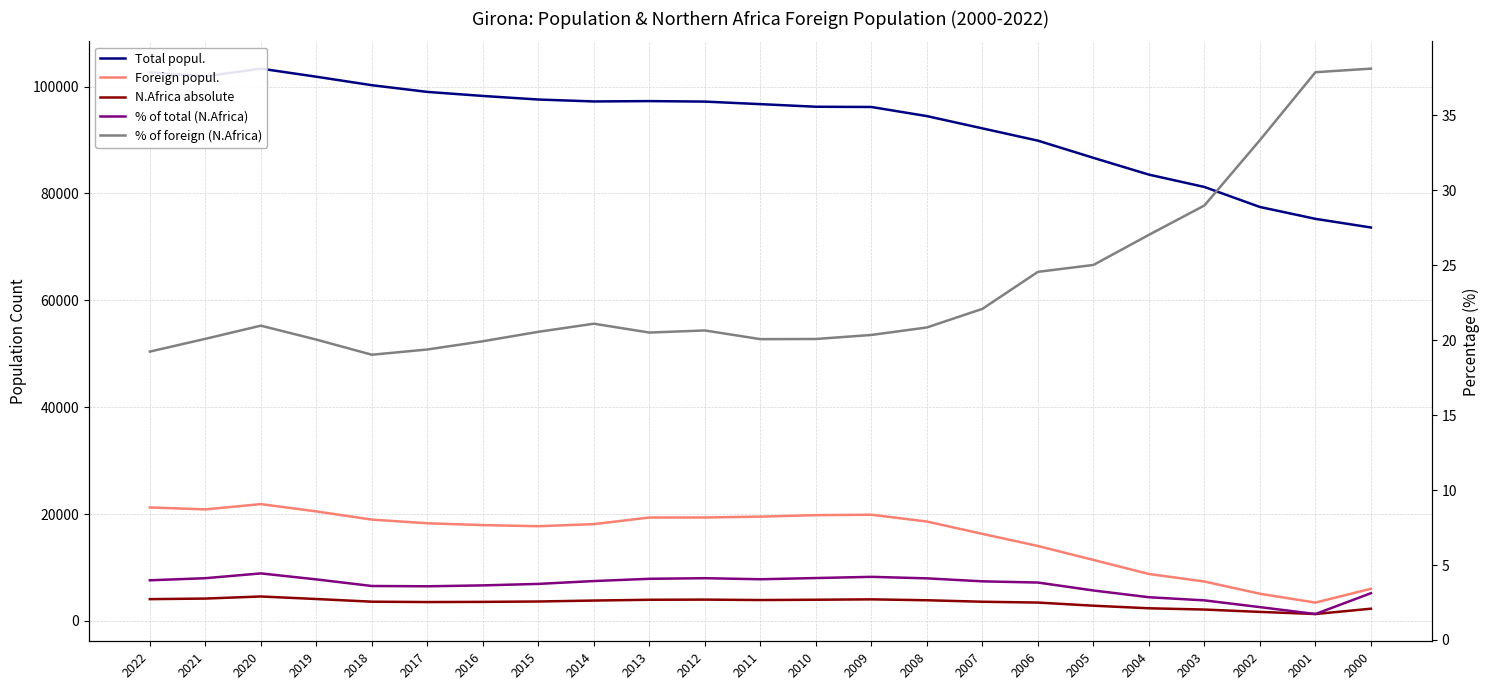

How many interior local valleys does the Foreign popul. series have?

3